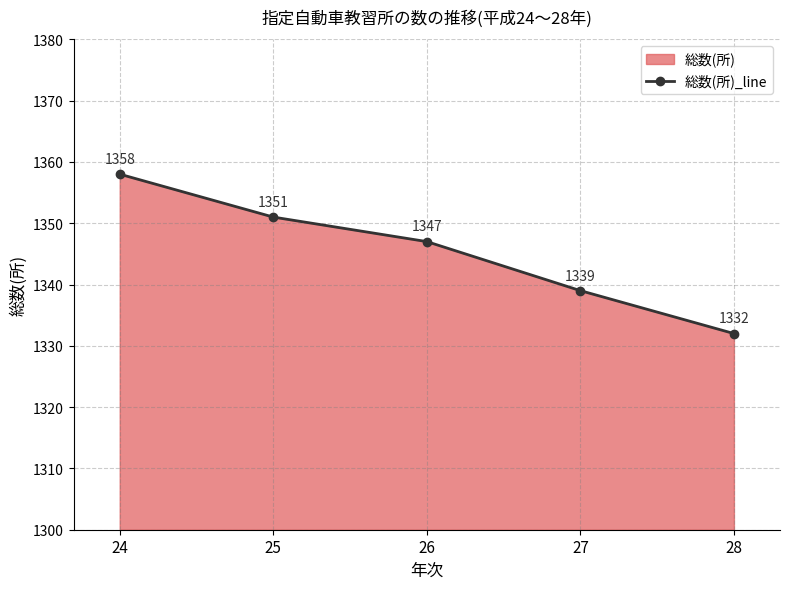

What is the sum of all values?

6727